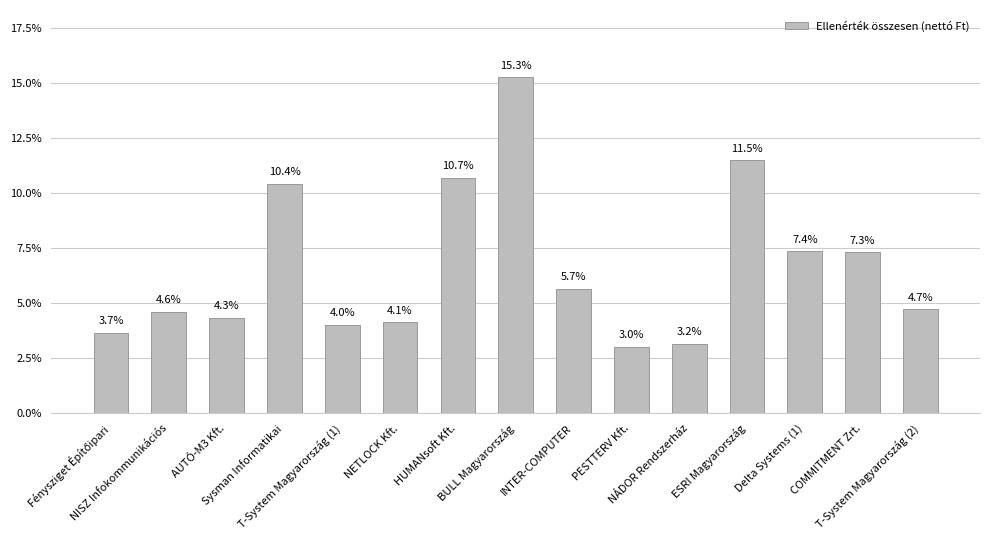

What is the greatest value displayed?

15.3